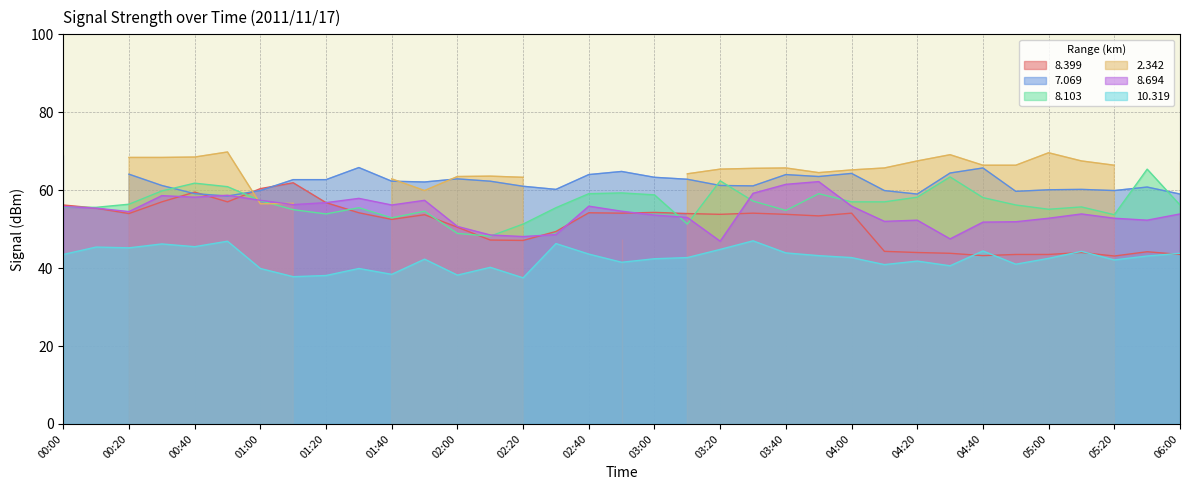

What is the label of the 11th point from the right?

04:00